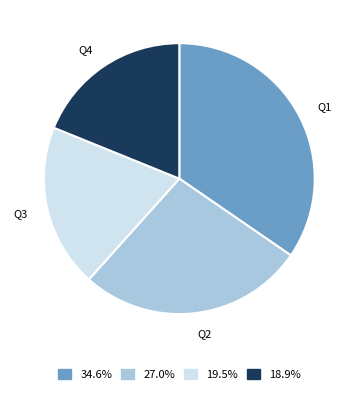

What is the largest slice in the pie chart?

Q1